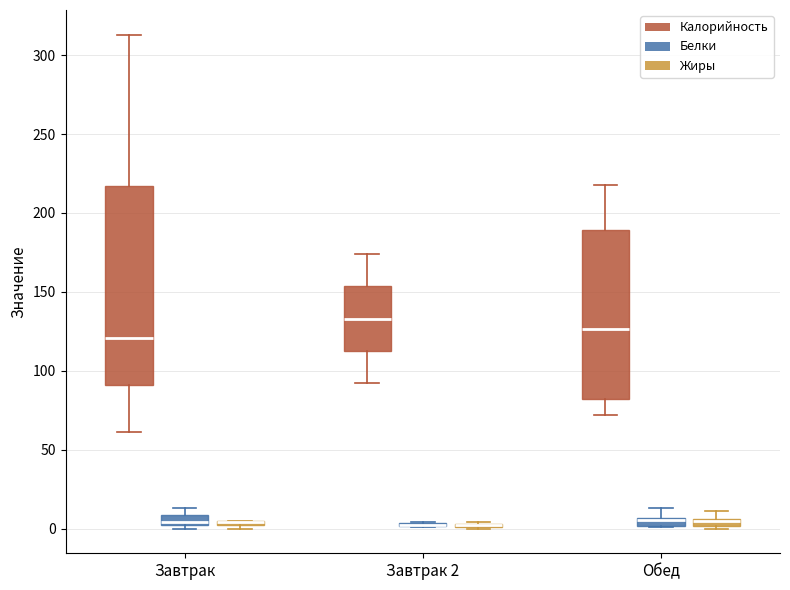

Comparing the boxes themselves (not the whiskers), which one is the tallest?

Завтрак (Калорийность)